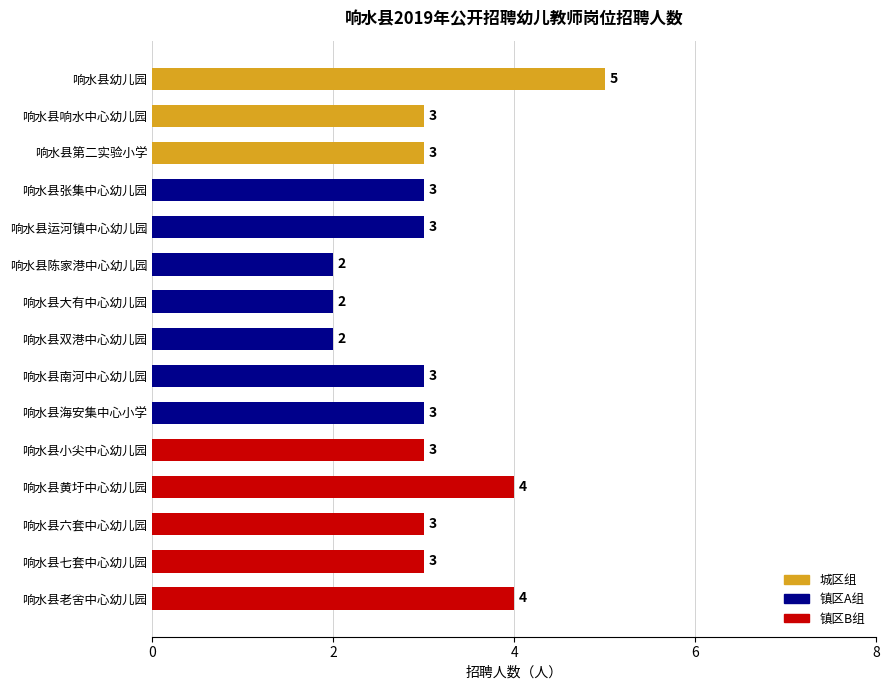

Reading top to bottom, transcribe all the data shown in this chart.

响水县幼儿园=5	响水县响水中心幼儿园=3	响水县第二实验小学=3	响水县张集中心幼儿园=3	响水县运河镇中心幼儿园=3	响水县陈家港中心幼儿园=2	响水县大有中心幼儿园=2	响水县双港中心幼儿园=2	响水县南河中心幼儿园=3	响水县海安集中心小学=3	响水县小尖中心幼儿园=3	响水县黄圩中心幼儿园=4	响水县六套中心幼儿园=3	响水县七套中心幼儿园=3	响水县老舍中心幼儿园=4